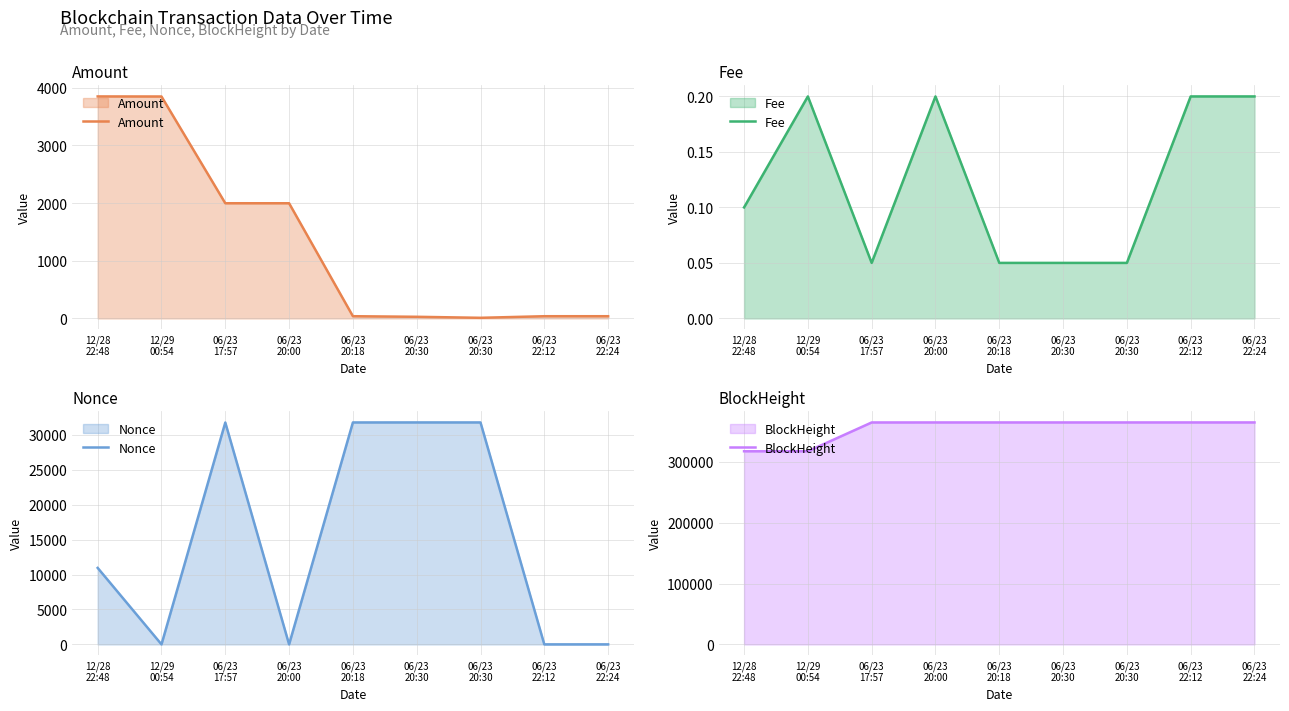

How many values in the Nonce series are below 10955?

4